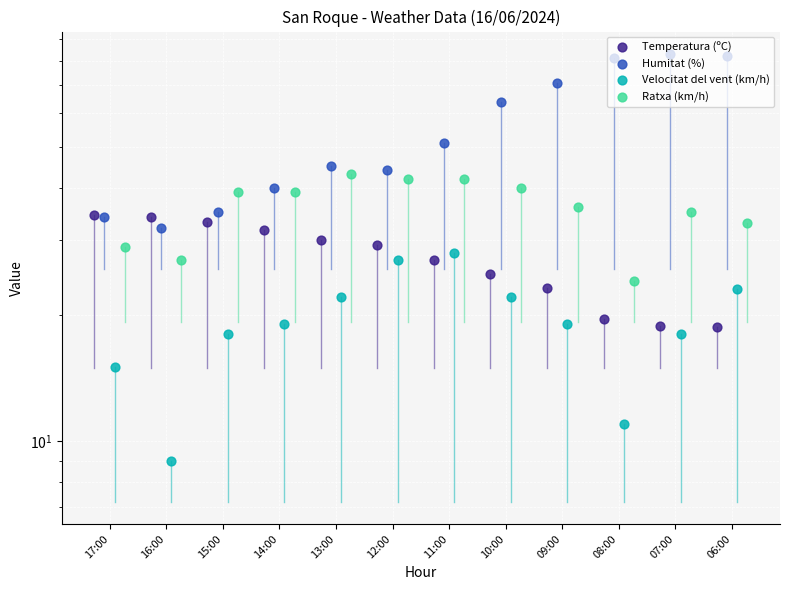

At how many categories does at least one series exceed 18?

12